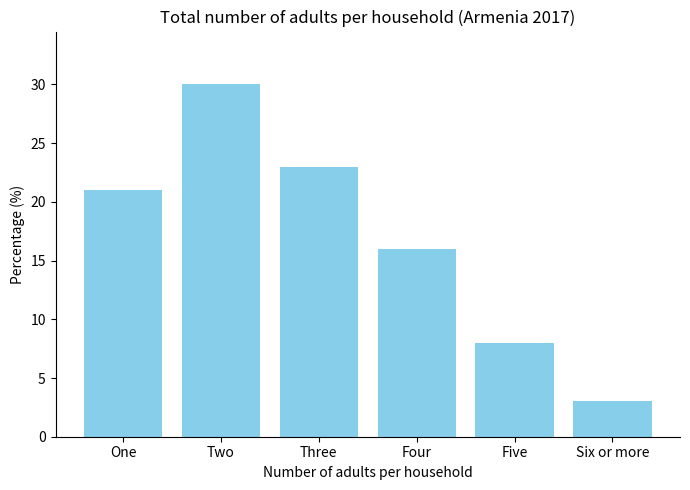

Reading right to left, extract all data points from this chart.

Six or more=3	Five=8	Four=16	Three=23	Two=30	One=21